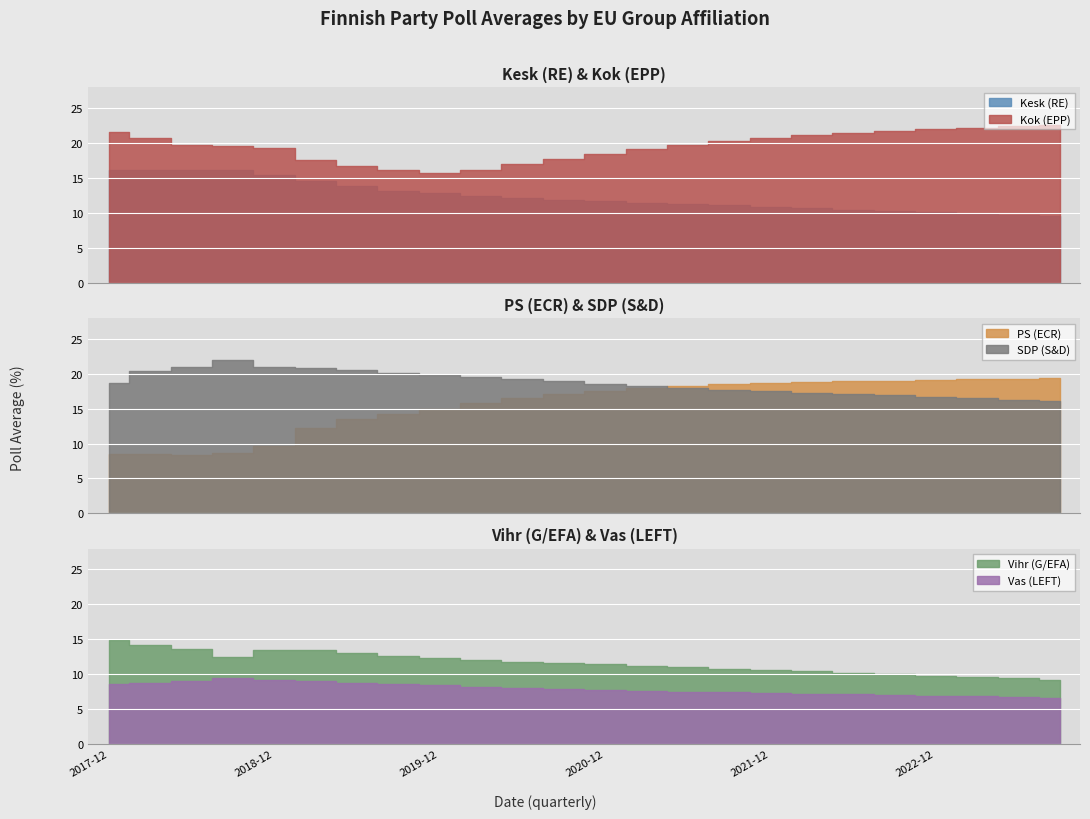

Is it true that Vas (LEFT) equals 8.8 at 2019-06?

True